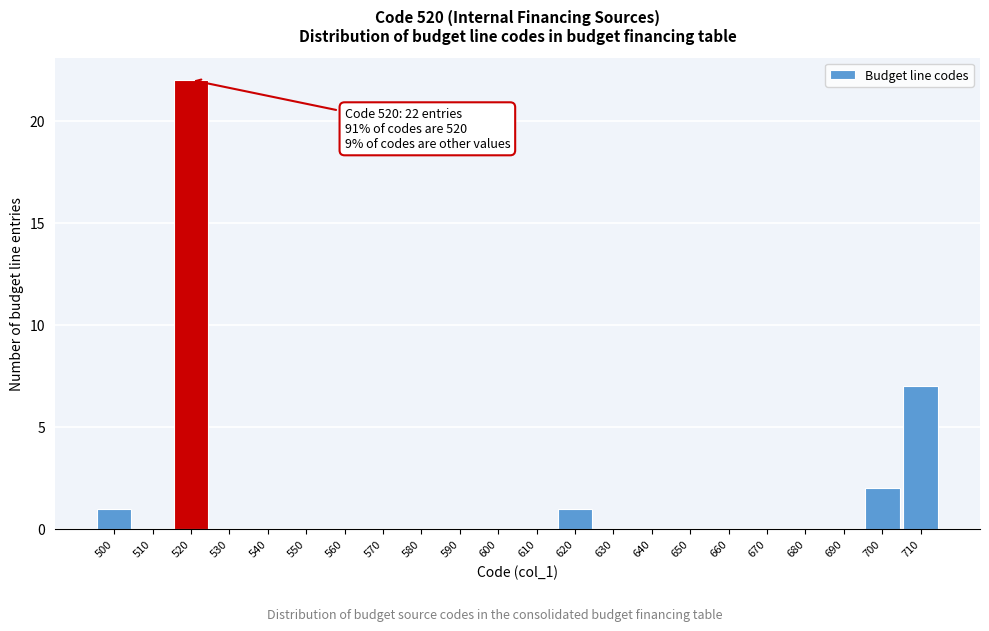

Which range on the x-axis has the tallest bar?

515 to 525